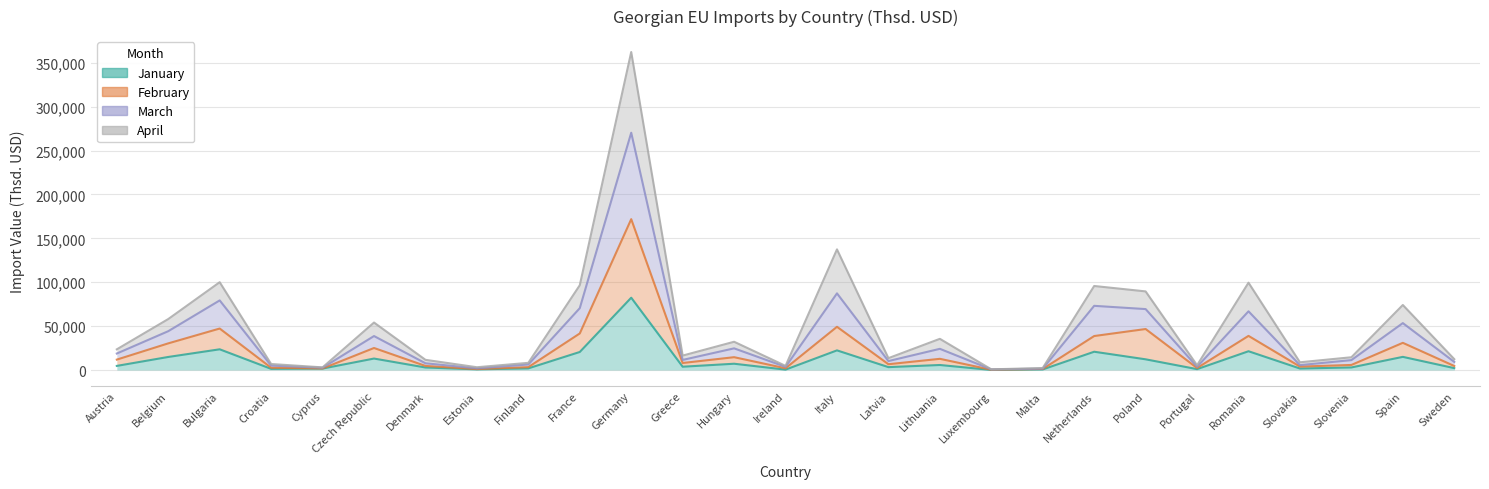

True or false: February has more than 0 interior local peaks.

True